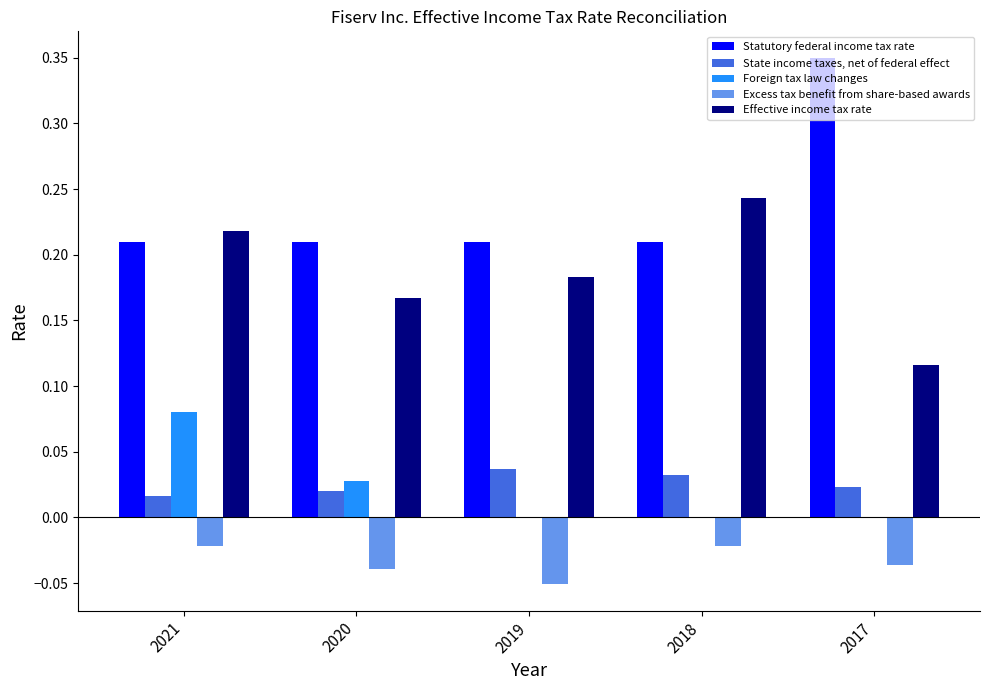

The Excess tax benefit from share-based awards series shows -0.0 at 2021. True or false?

True